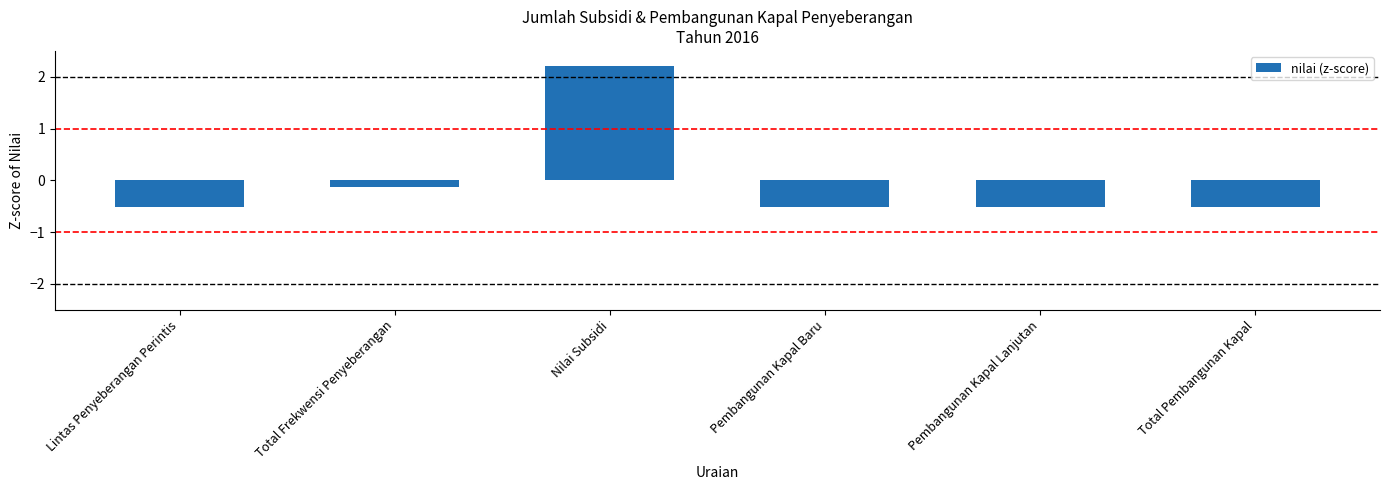

Reading left to right, extract all data points from this chart.

Lintas Penyeberangan Perintis=-0.5	Total Frekwensi Penyeberangan=-0.1	Nilai Subsidi=2.2	Pembangunan Kapal Baru=-0.5	Pembangunan Kapal Lanjutan=-0.5	Total Pembangunan Kapal=-0.5